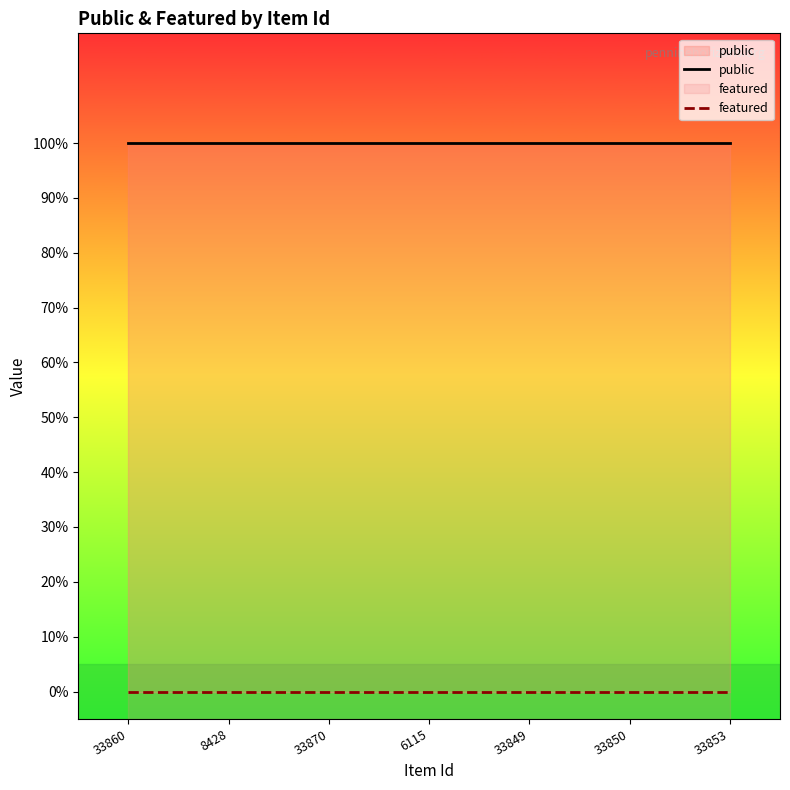

At which label does featured reach its minimum?

33860